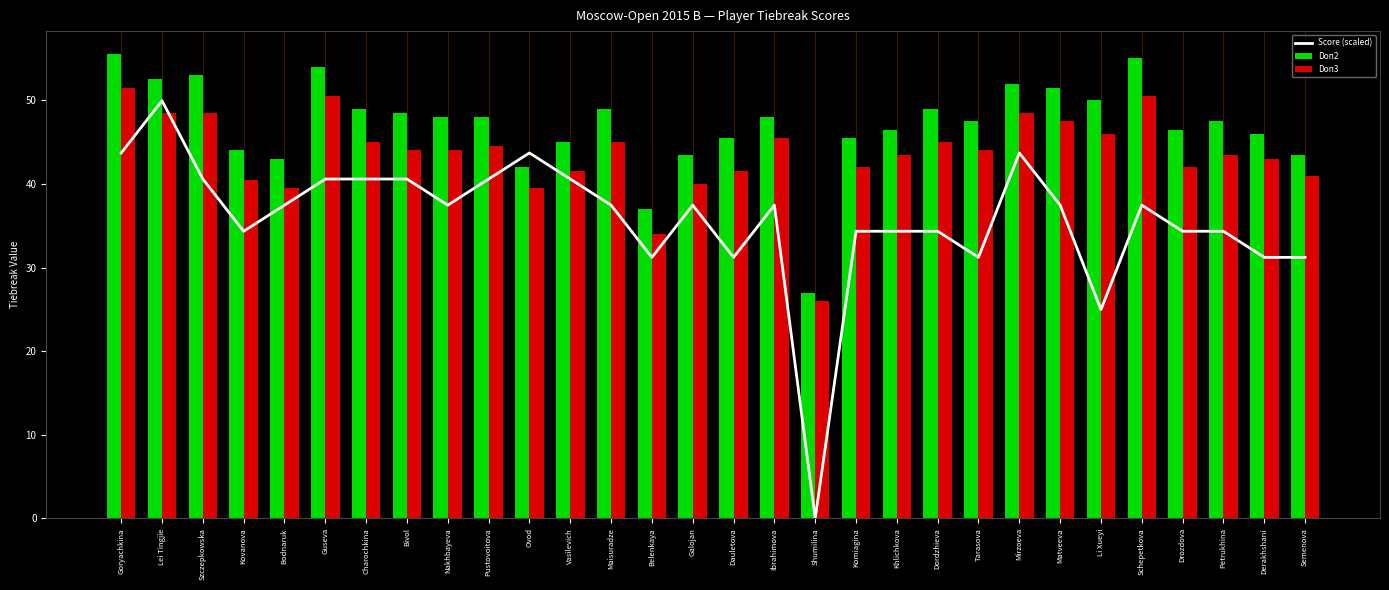

What are all the series names shown in the legend?

Score (scaled), Doп2, Doп3